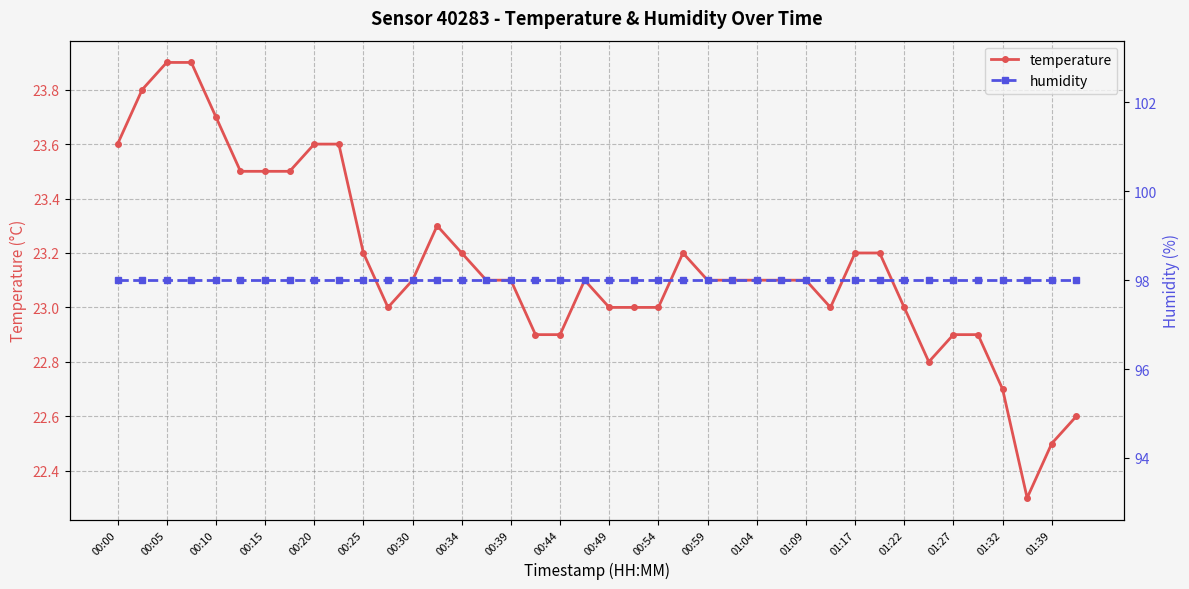

Where is humidity nearest to the value 98?

00:00